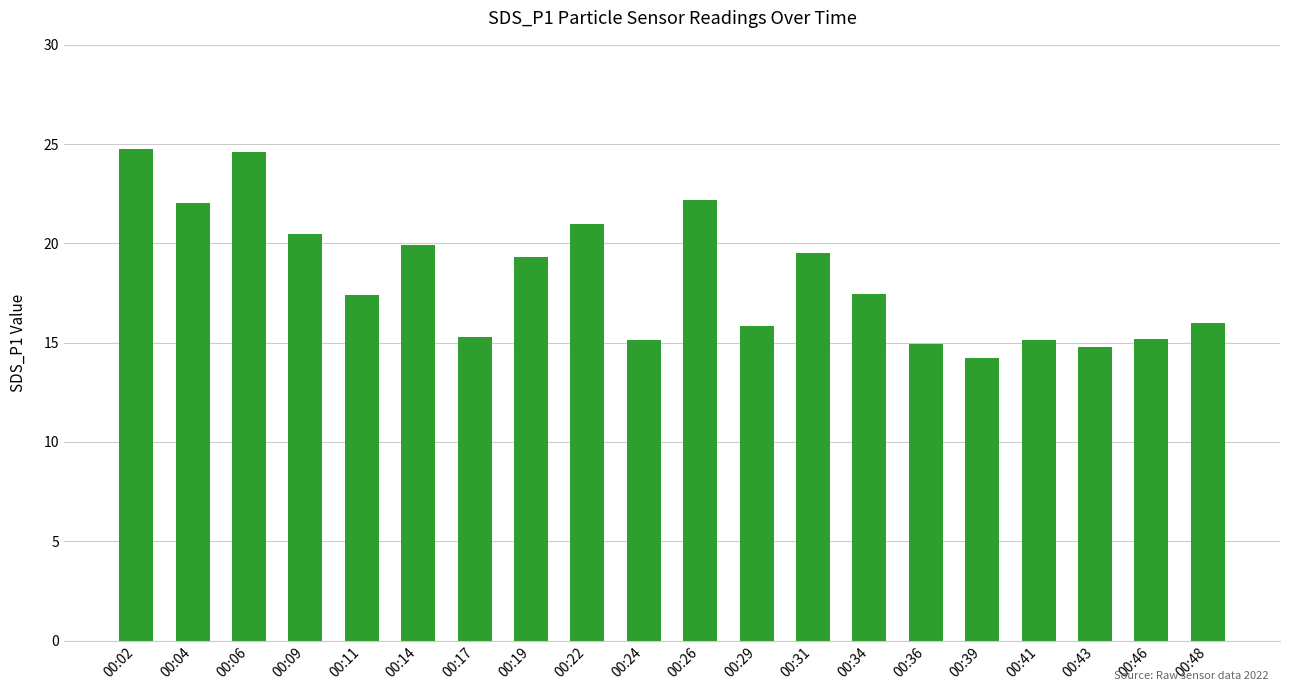

What is the value of the 5th bar from the left?

17.4